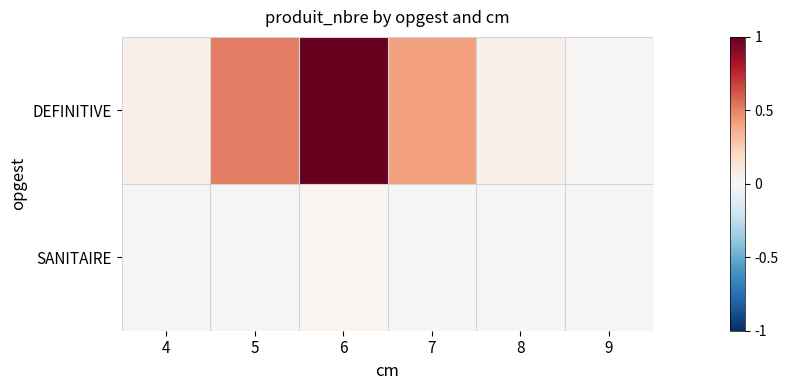

Rank the series by their average value, from lowest to highest.

SANITAIRE, DEFINITIVE